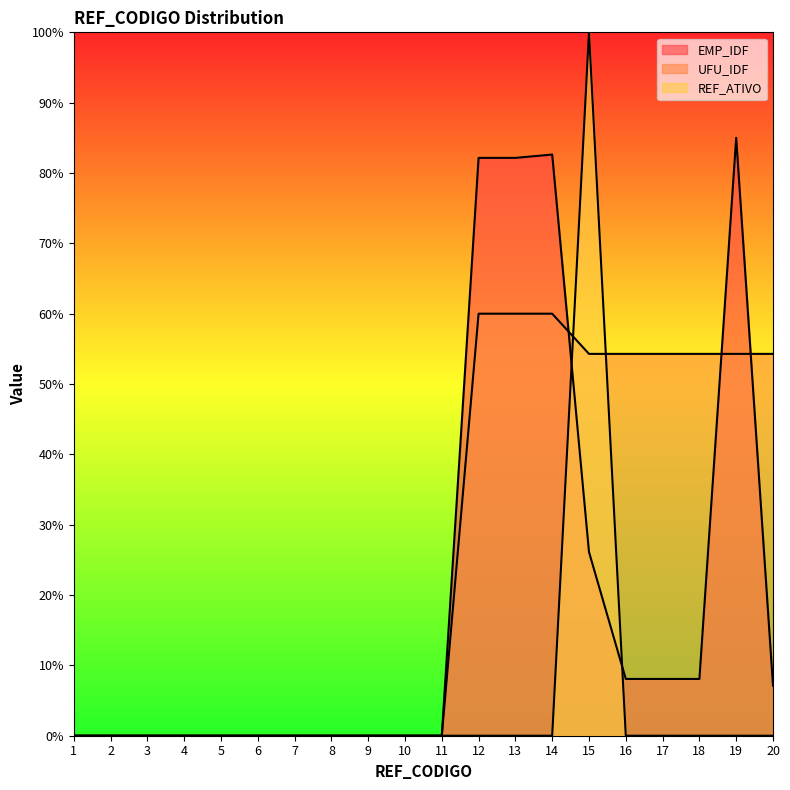

List the series in order of their overall mean, lowest first.

REF_ATIVO, EMP_IDF, UFU_IDF